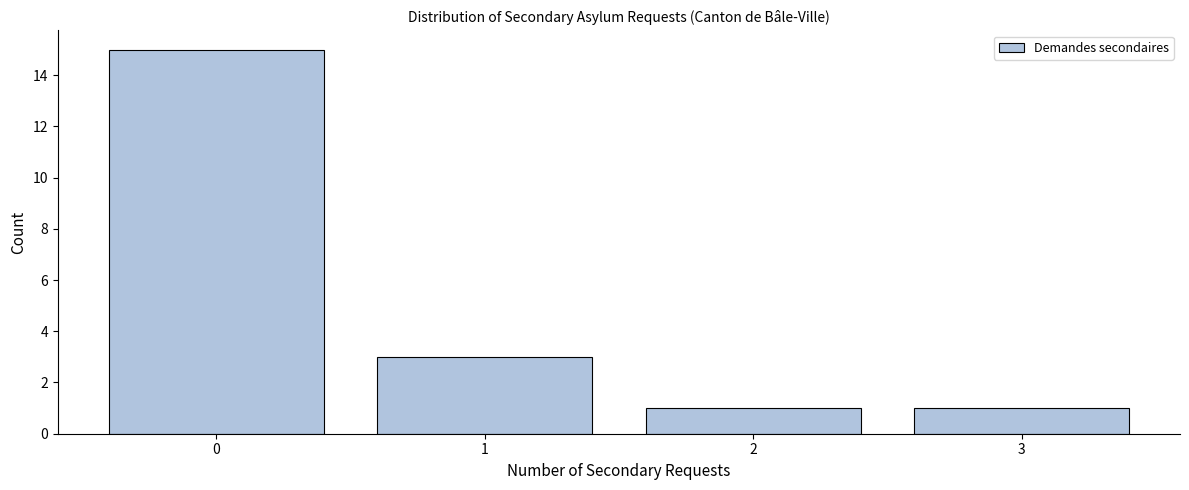

Reading left to right, transcribe all the data shown in this chart.

0=15	1=3	2=1	3=1